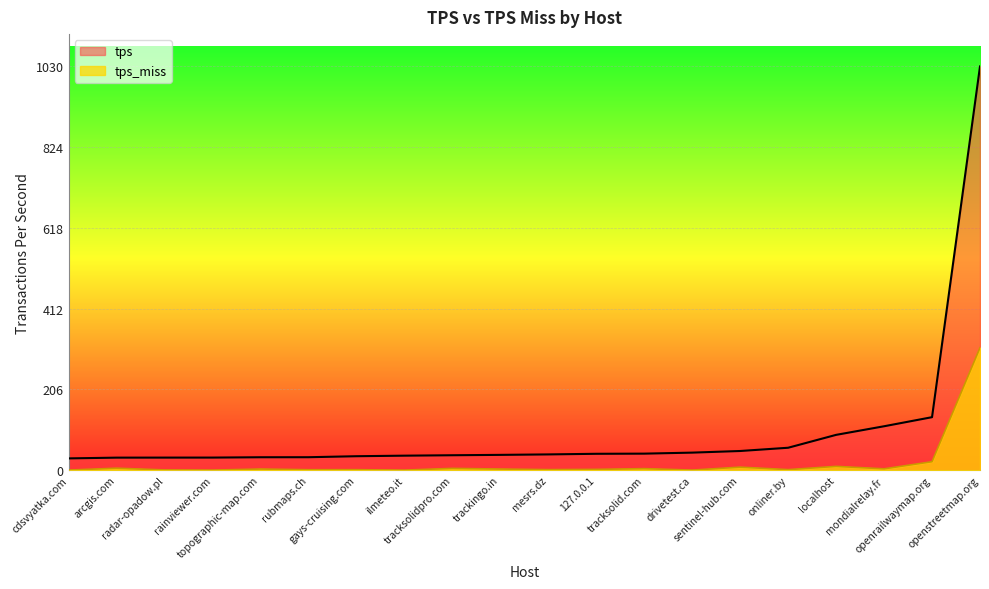

What are all the series names shown in the legend?

tps, tps_miss